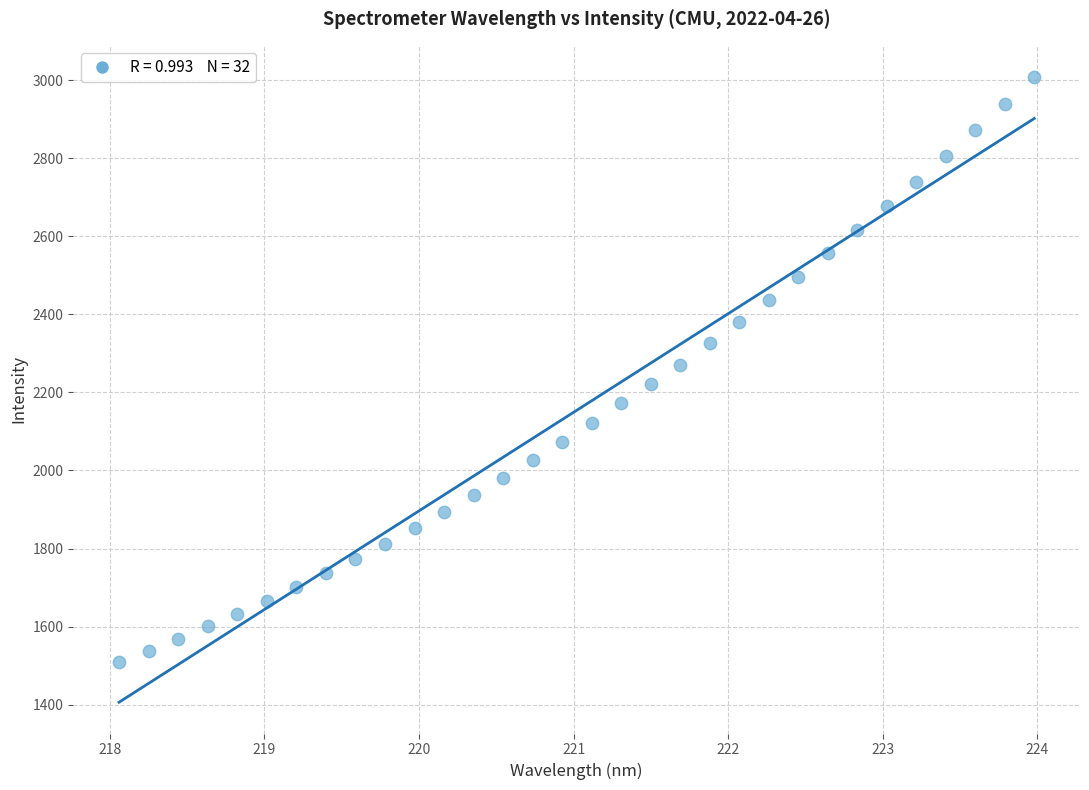

What is the range of Y values (max minus min)?

1500.7